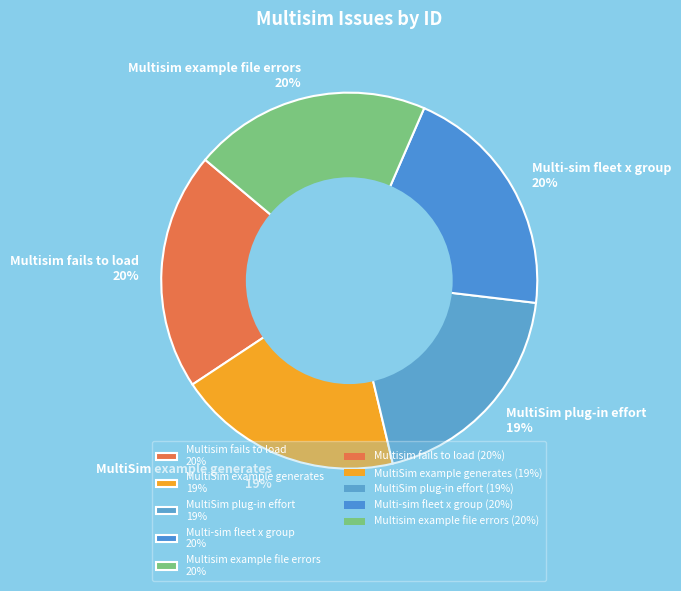

Do Multi-sim fleet x group 20% and MultiSim example generates 19% together represent more than half of the pie?

No